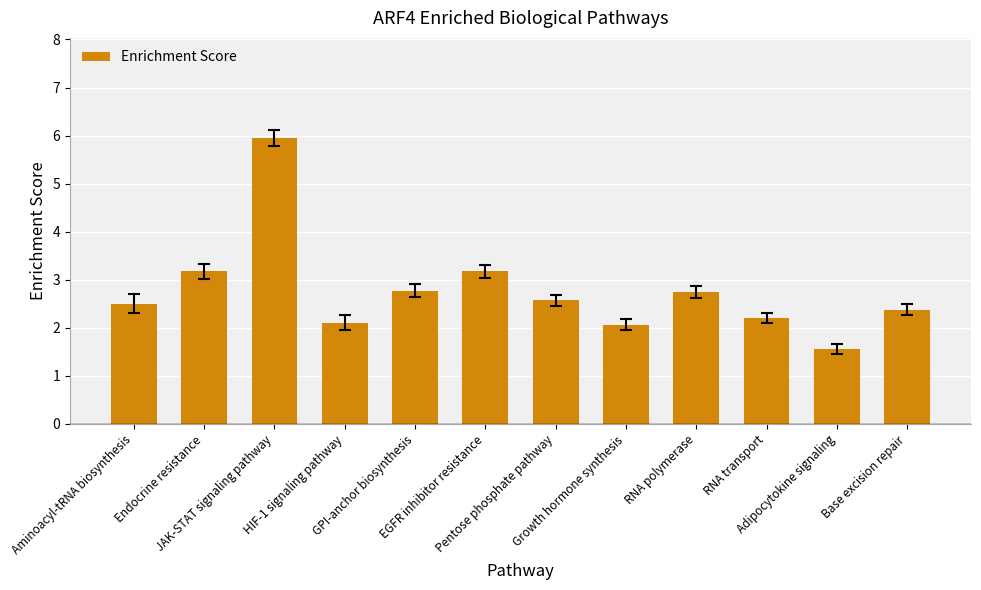

Which category has the lowest value across all series?

Adipocytokine signaling